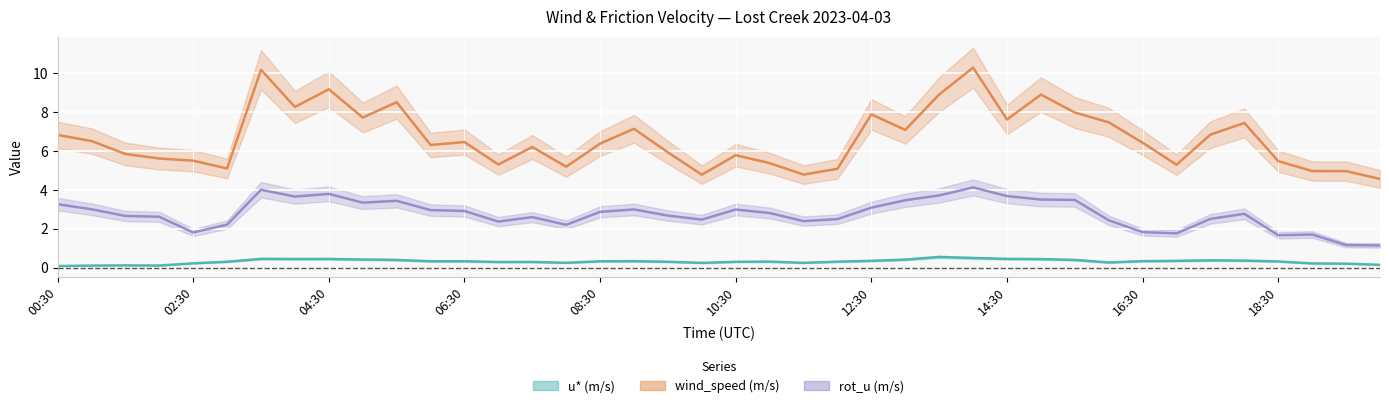

Does the chart display data point markers on the line(s)?

No